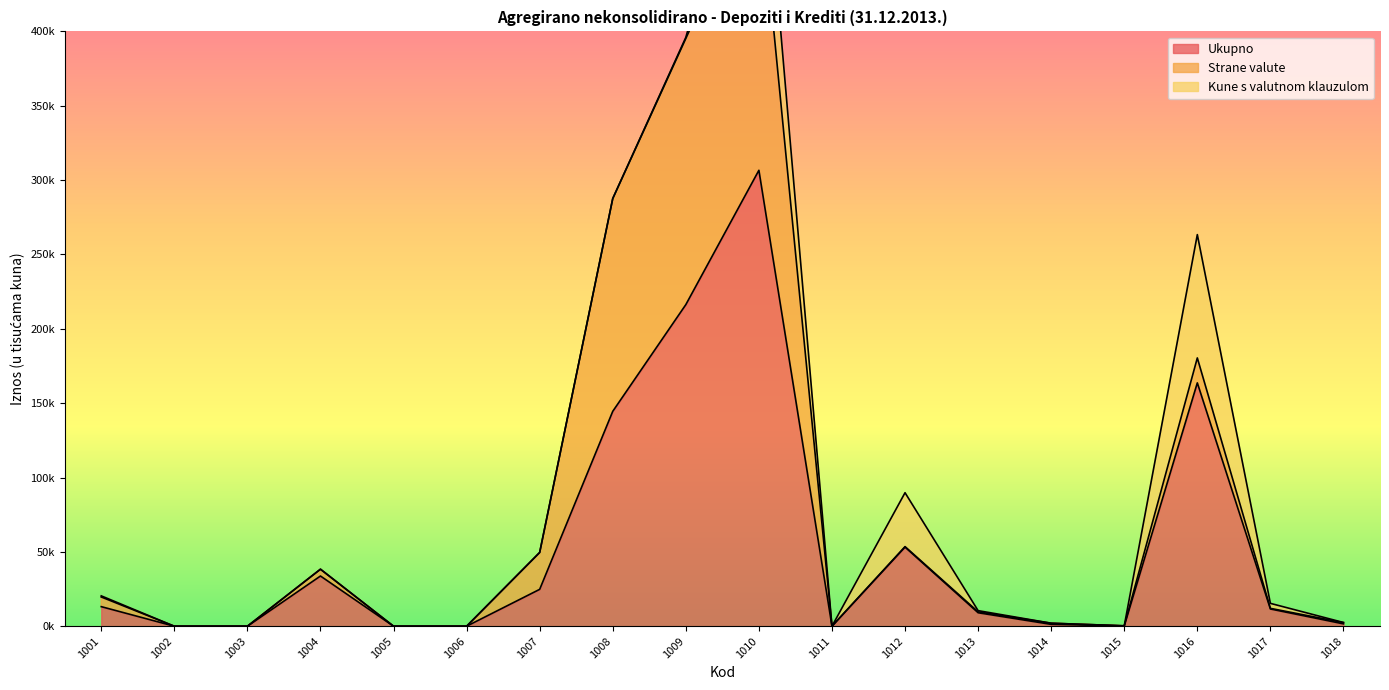

True or false: Ukupno and Kune s valutnom klauzulom cross at least once.

False